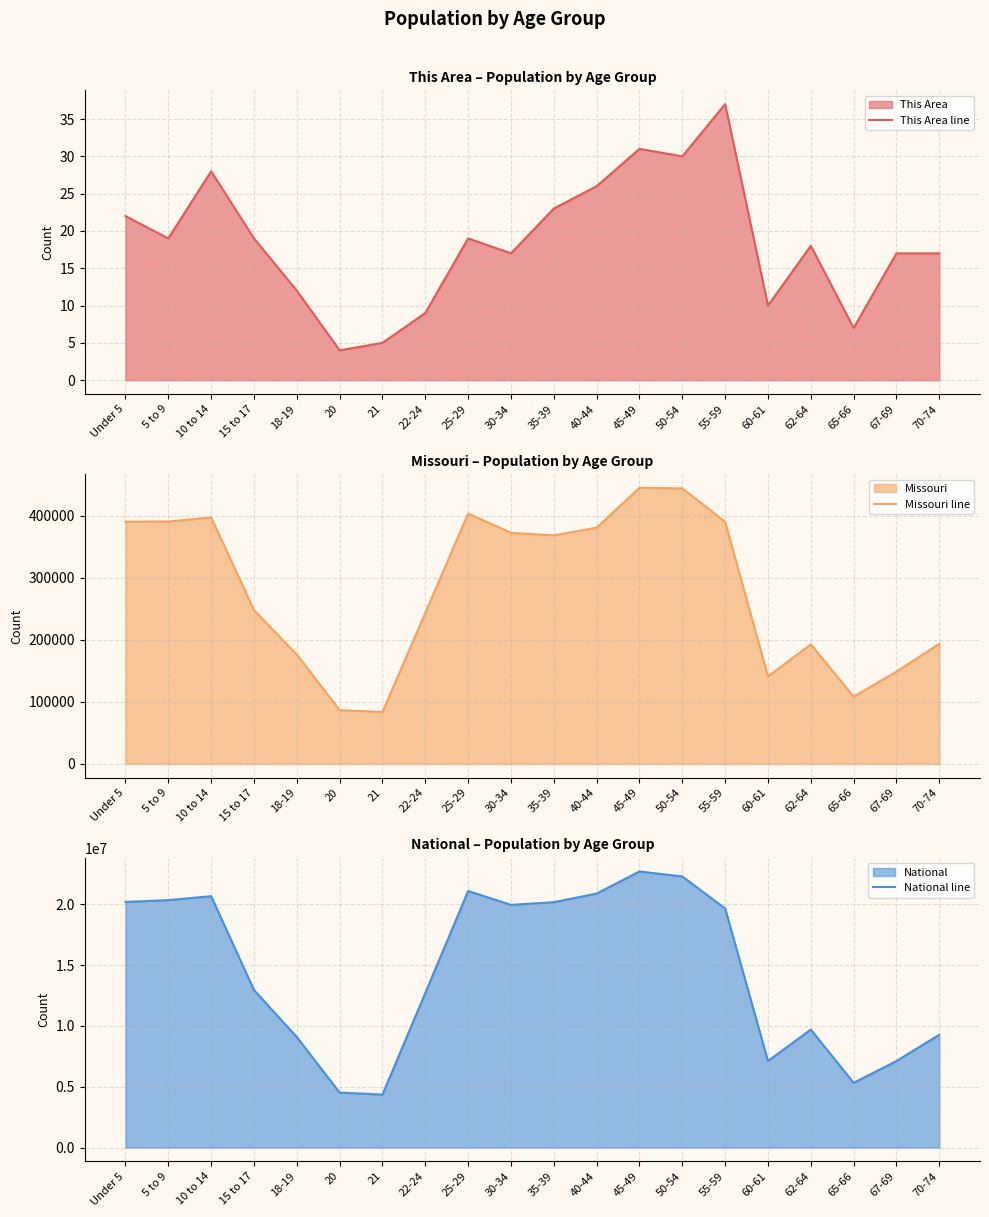

Is it true that This Area line equals 26 at 40-44?

True